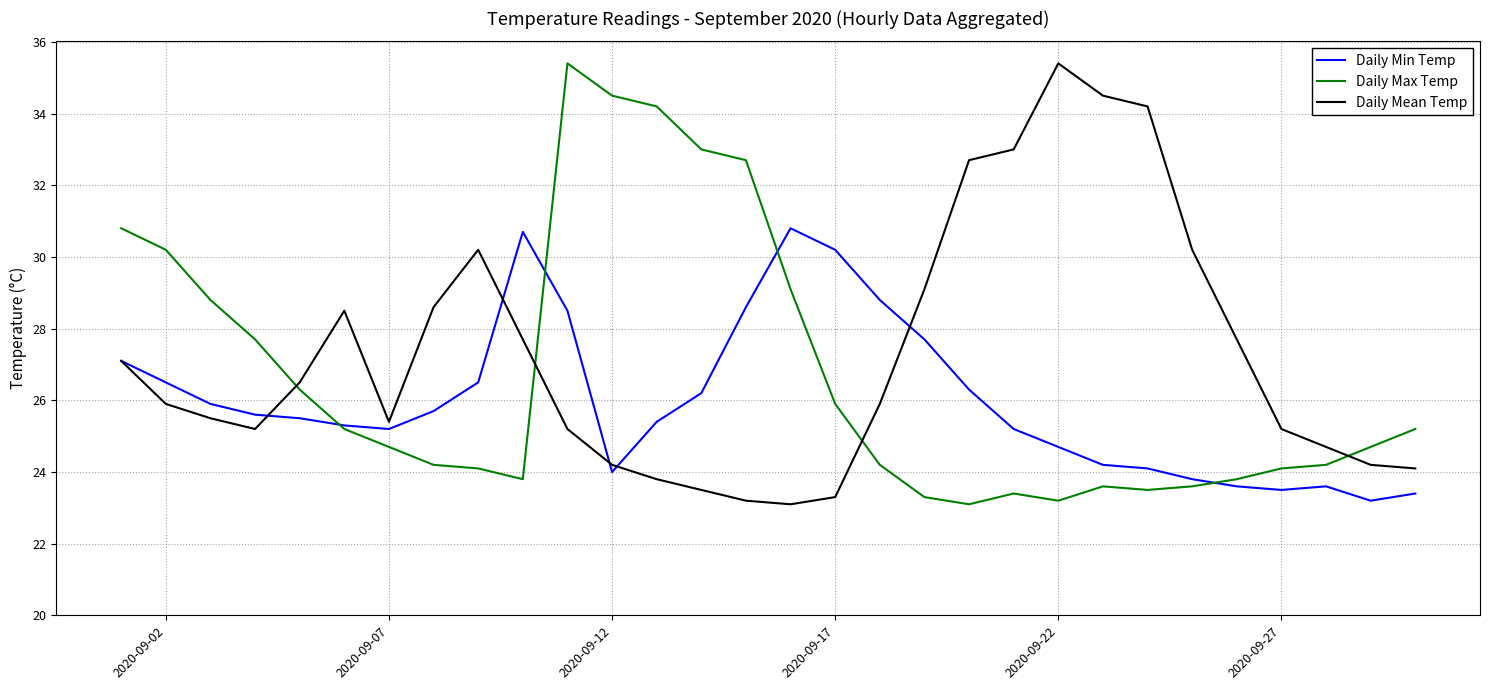

True or false: Daily Mean Temp and Daily Max Temp cross at least once.

True